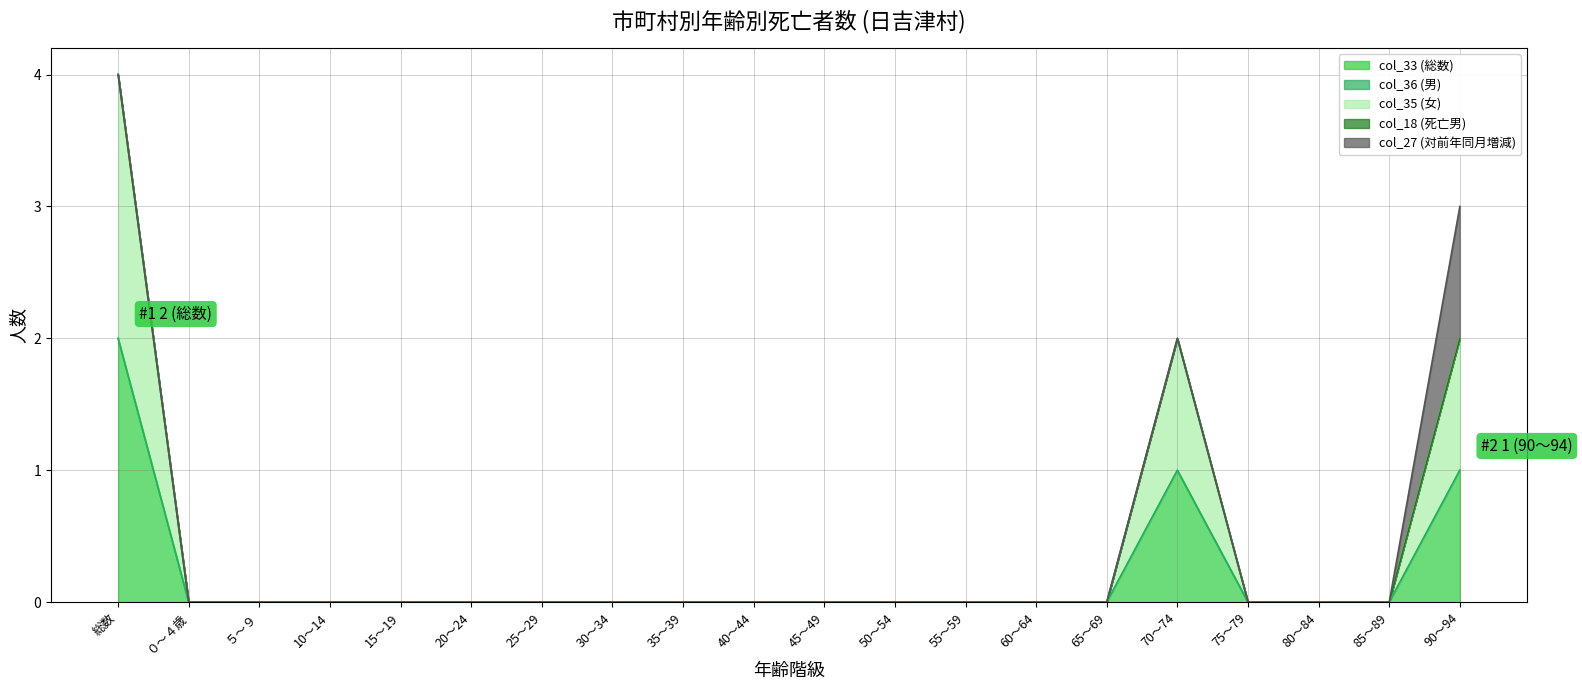

Does the chart display data point markers on the line(s)?

No